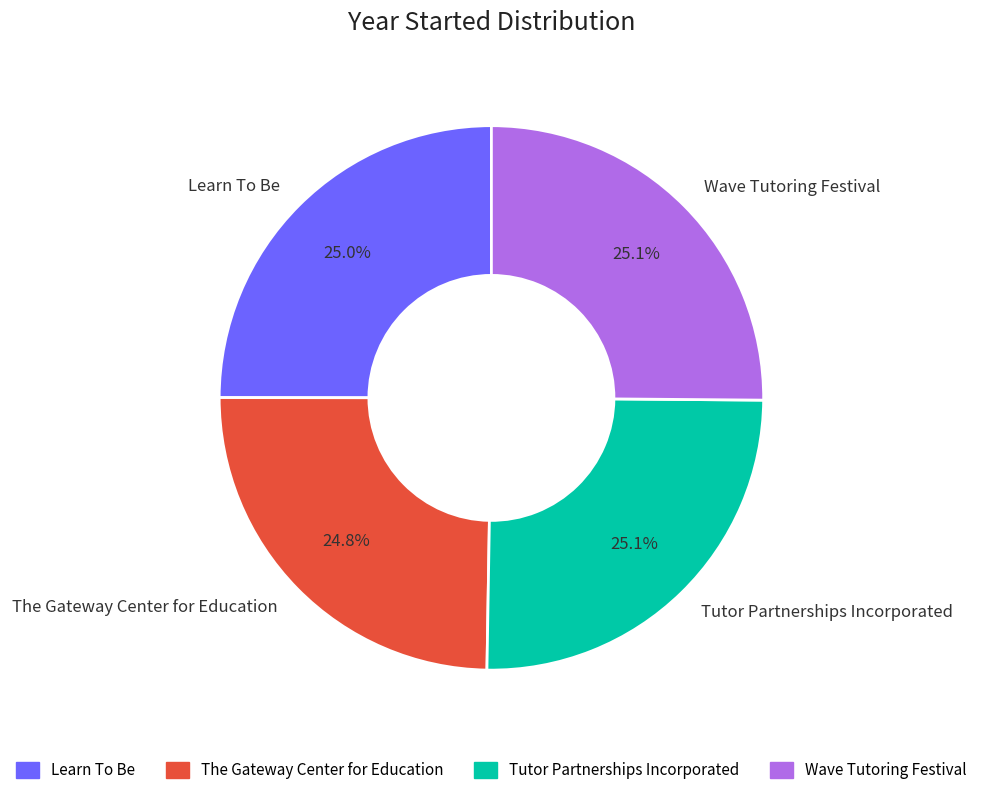

Approximately how many times larger is the value at The Gateway Center for Education compared to Wave Tutoring Festival?

1.0